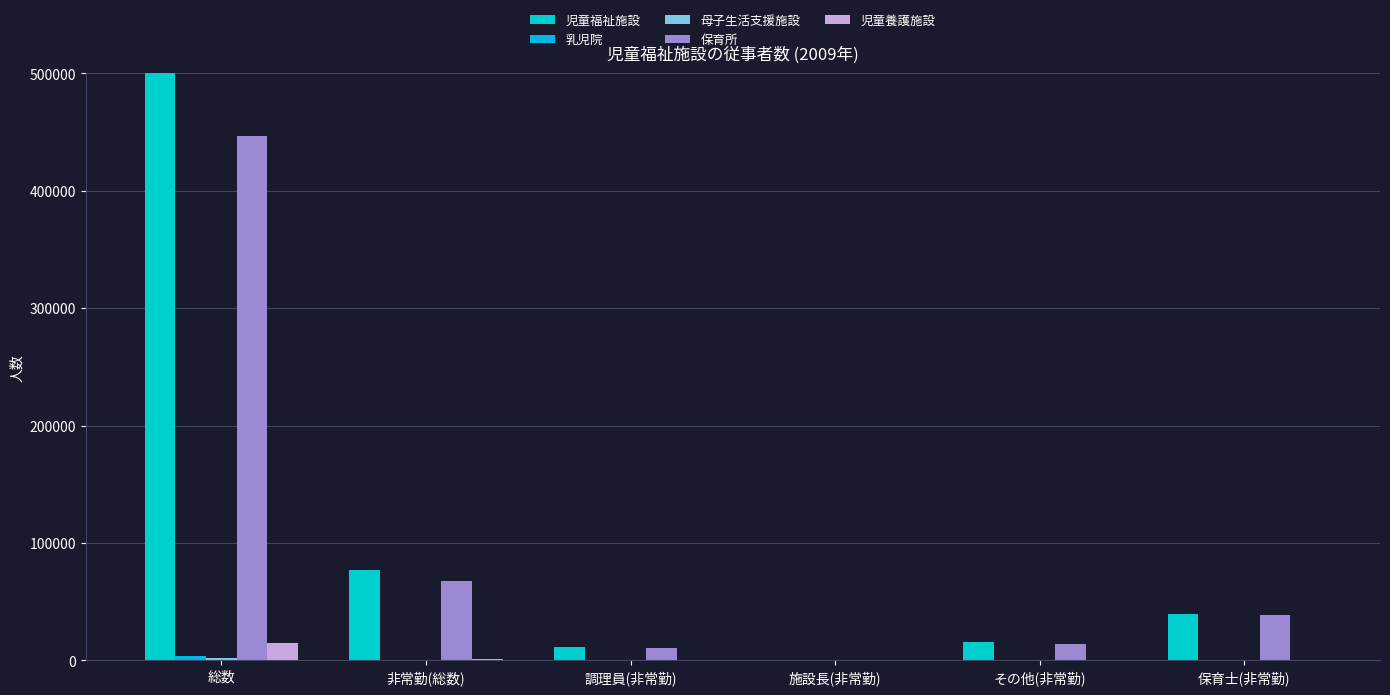

What is the lowest value of the 乳児院 series?

1